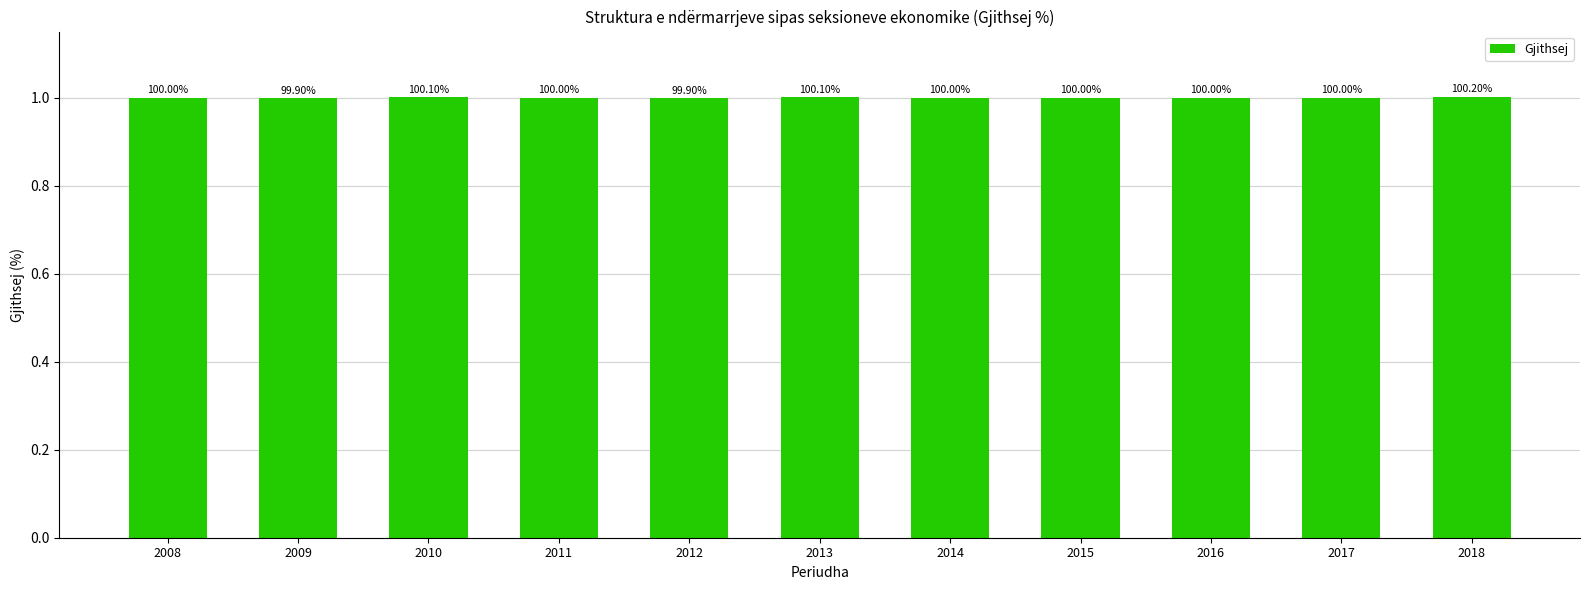

What is the smallest value displayed?

1.0